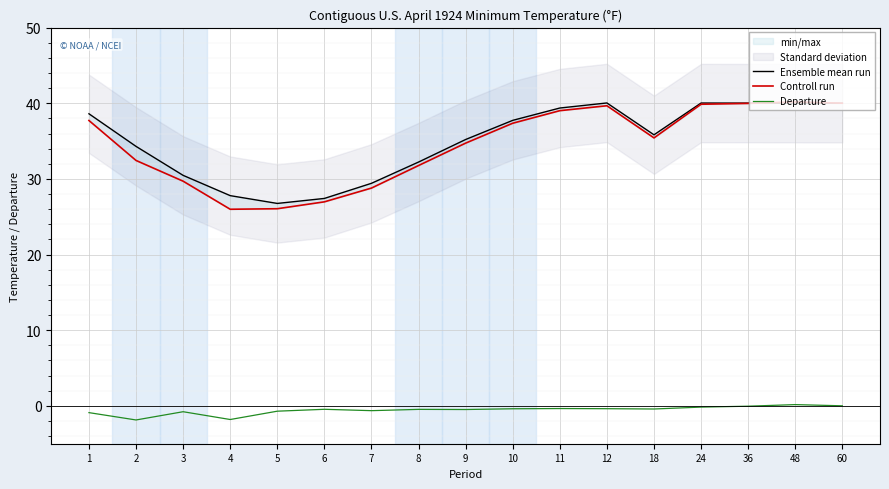

What value does the Ensemble mean run series have at 8?

32.2